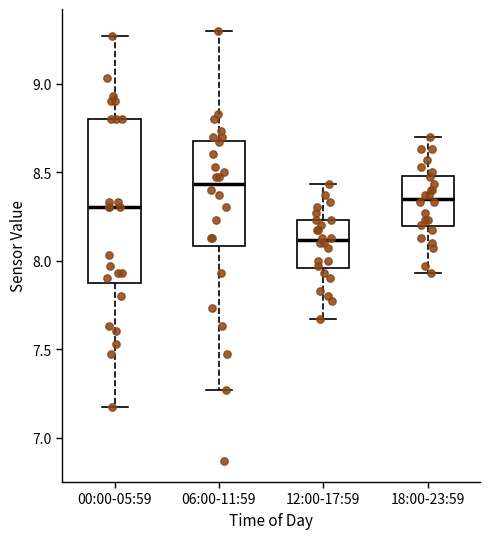

Which box has the lowest median line?

12:00-17:59